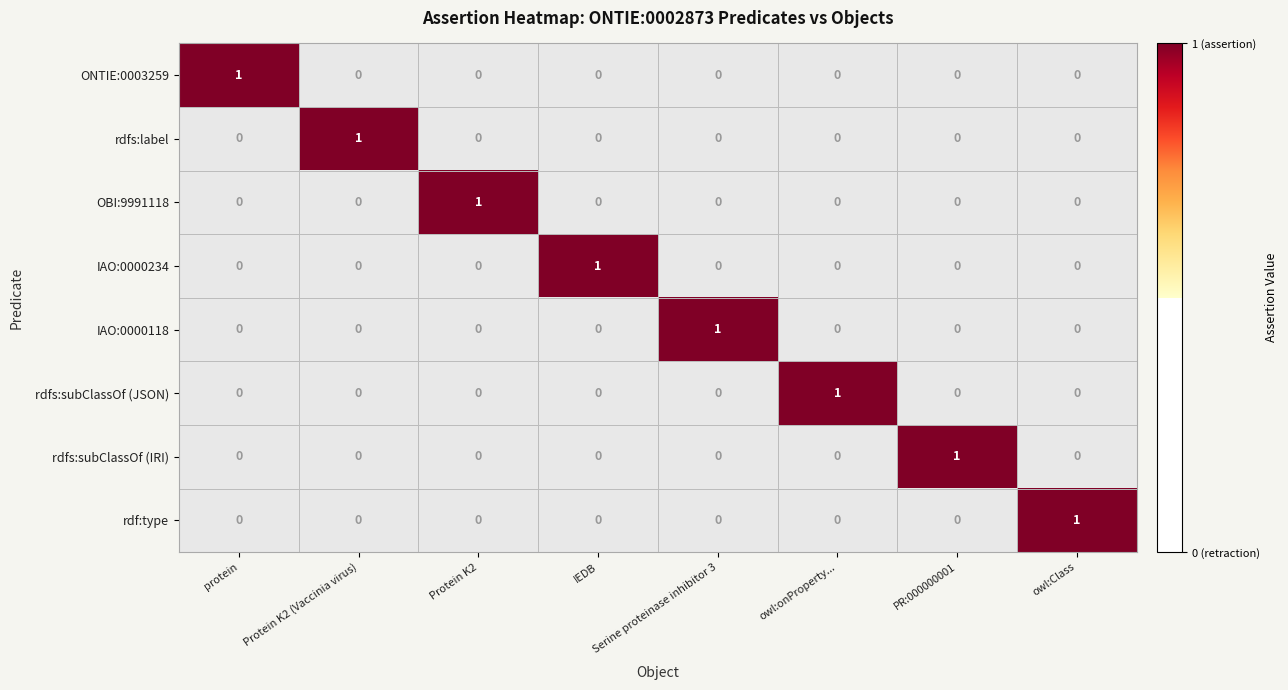

Is the value of ONTIE:0003259 at protein greater than the value of rdfs:label at owl:Class?

Yes